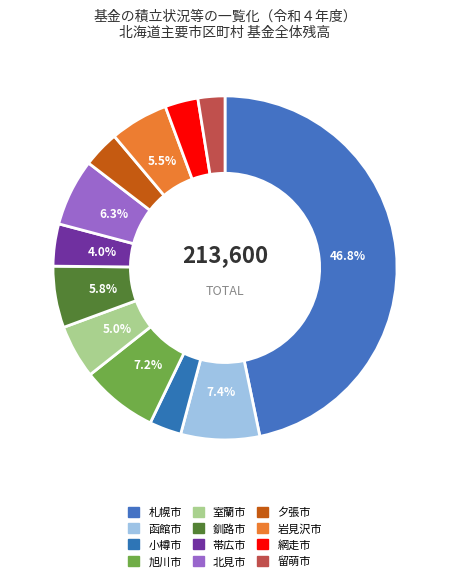

Which slice is the largest?

札幌市